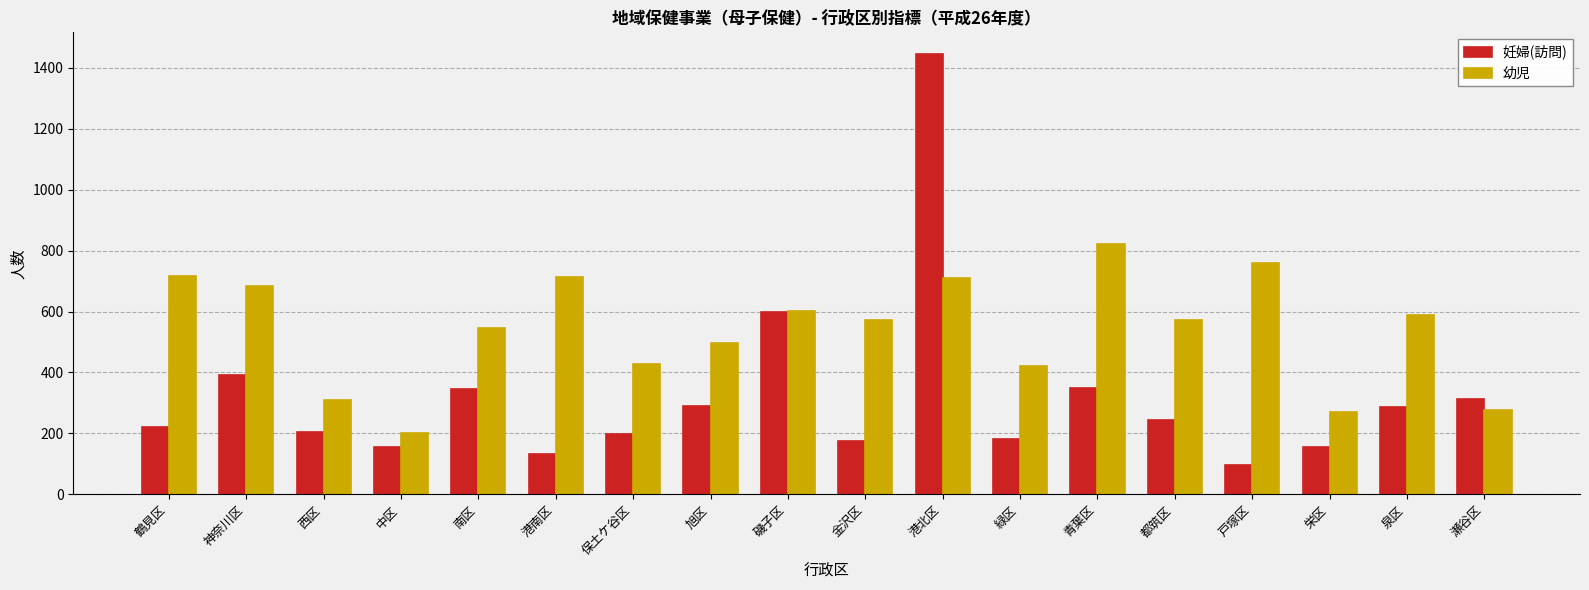

What is the average value of the 妊婦(訪問) series?

321